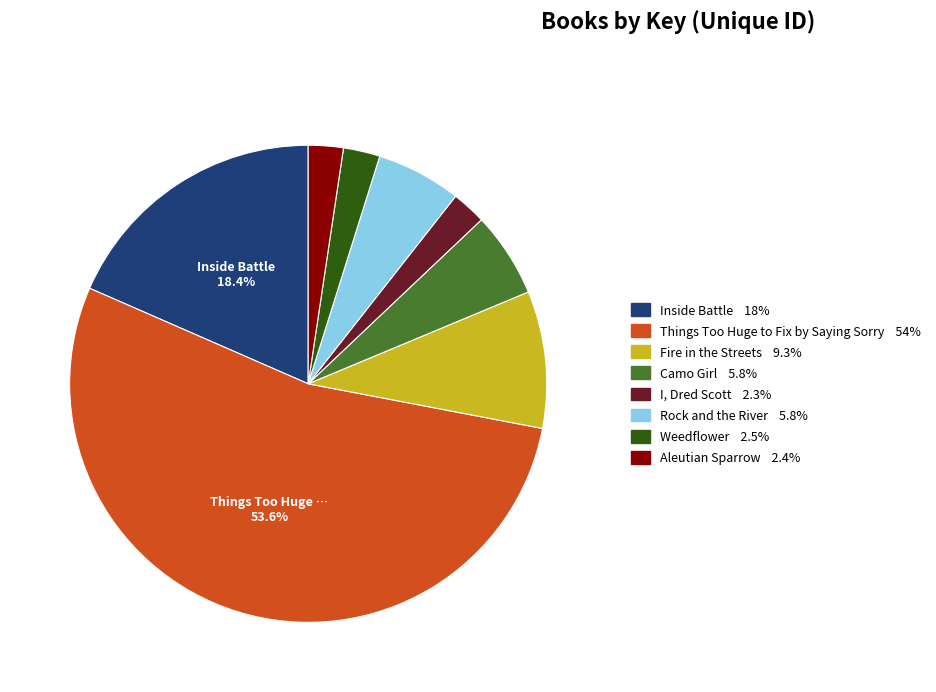

Count the number of slices in the pie.

8